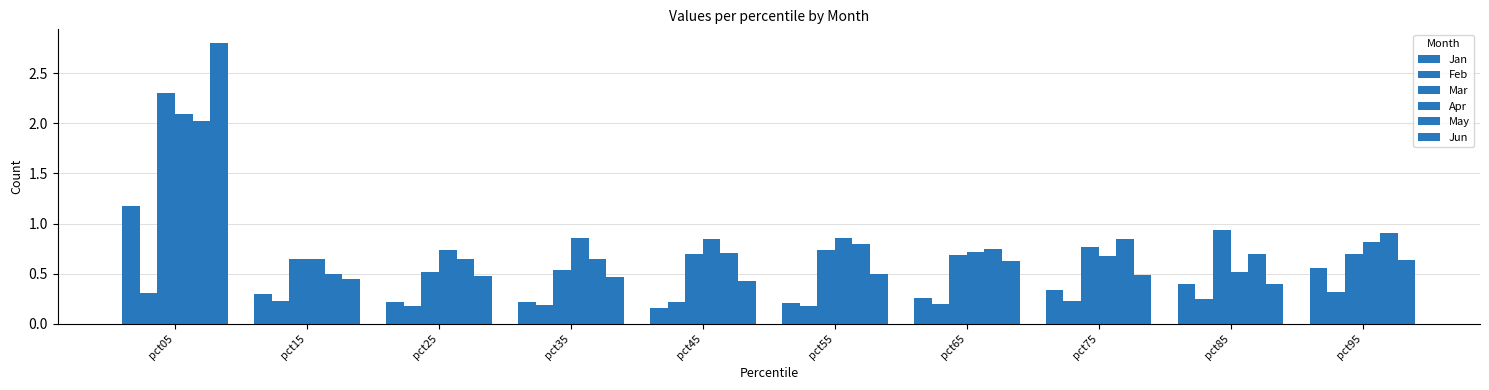

How many groups of bars are there?

10